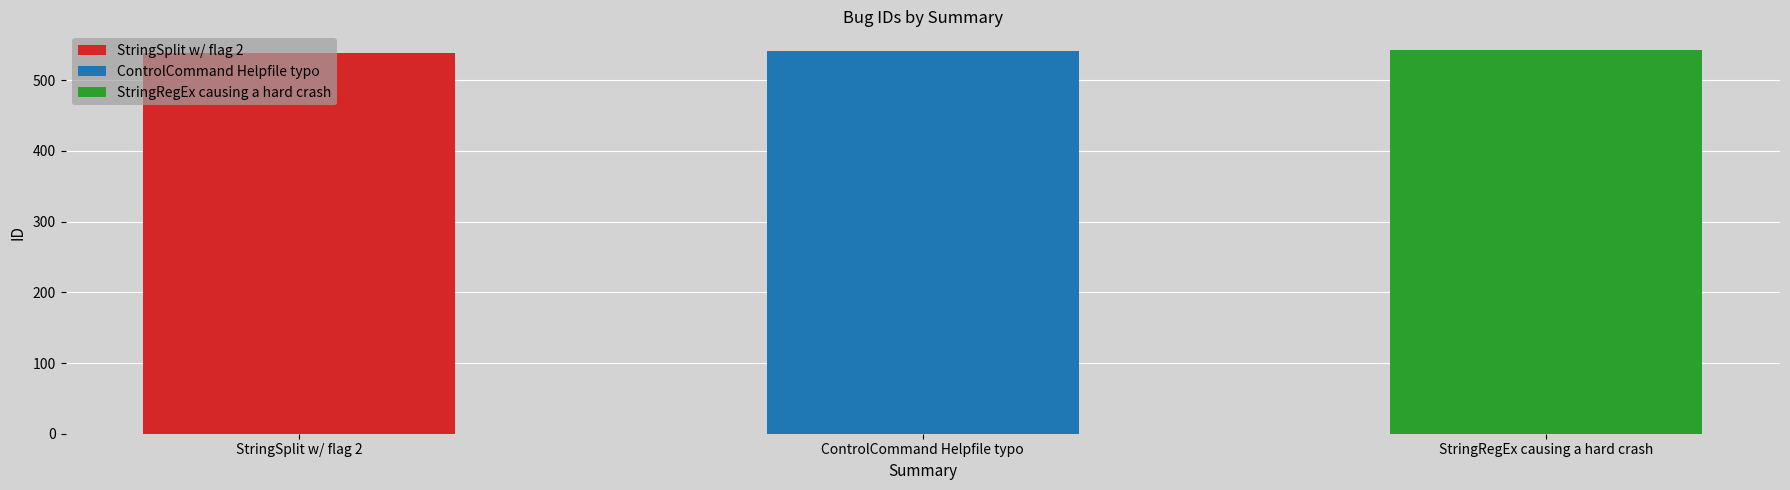

Approximately how many times larger is the value at StringRegEx causing a hard crash compared to StringSplit w/ flag 2?

1.0